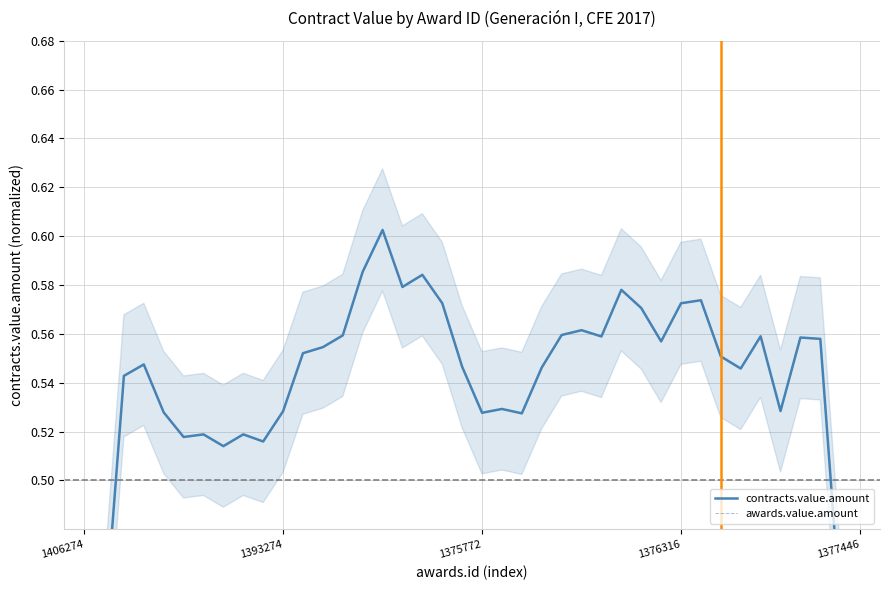

At which category does the chart reach its peak across all series?

15